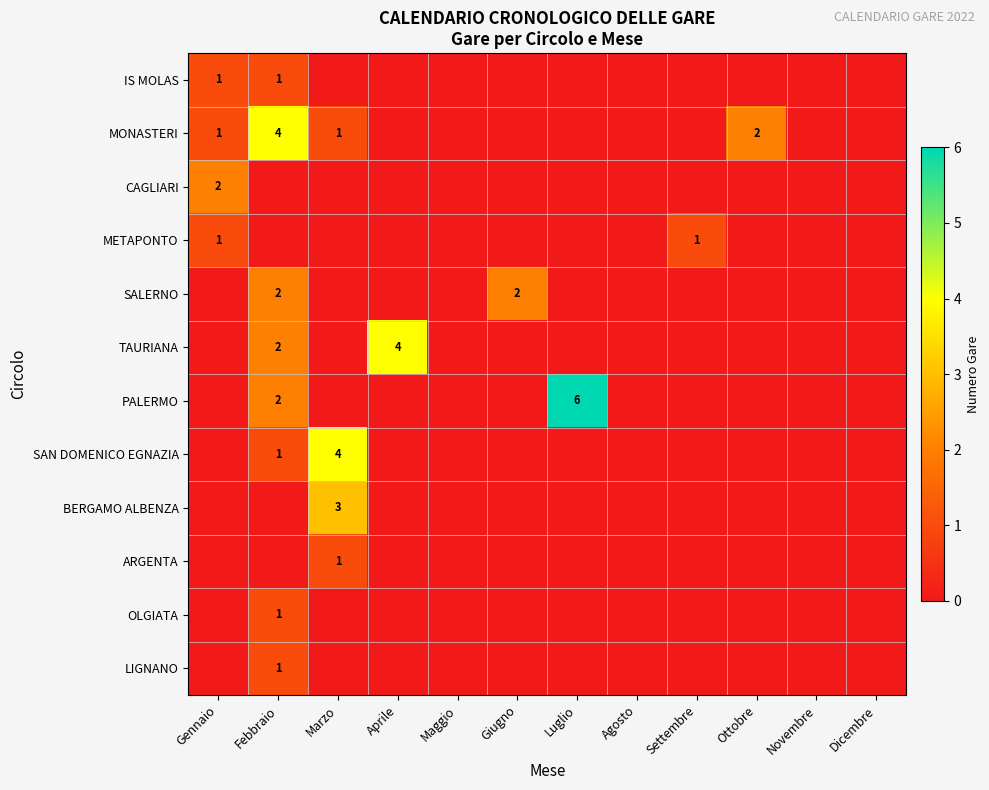

At how many categories does at least one series exceed 4?

1